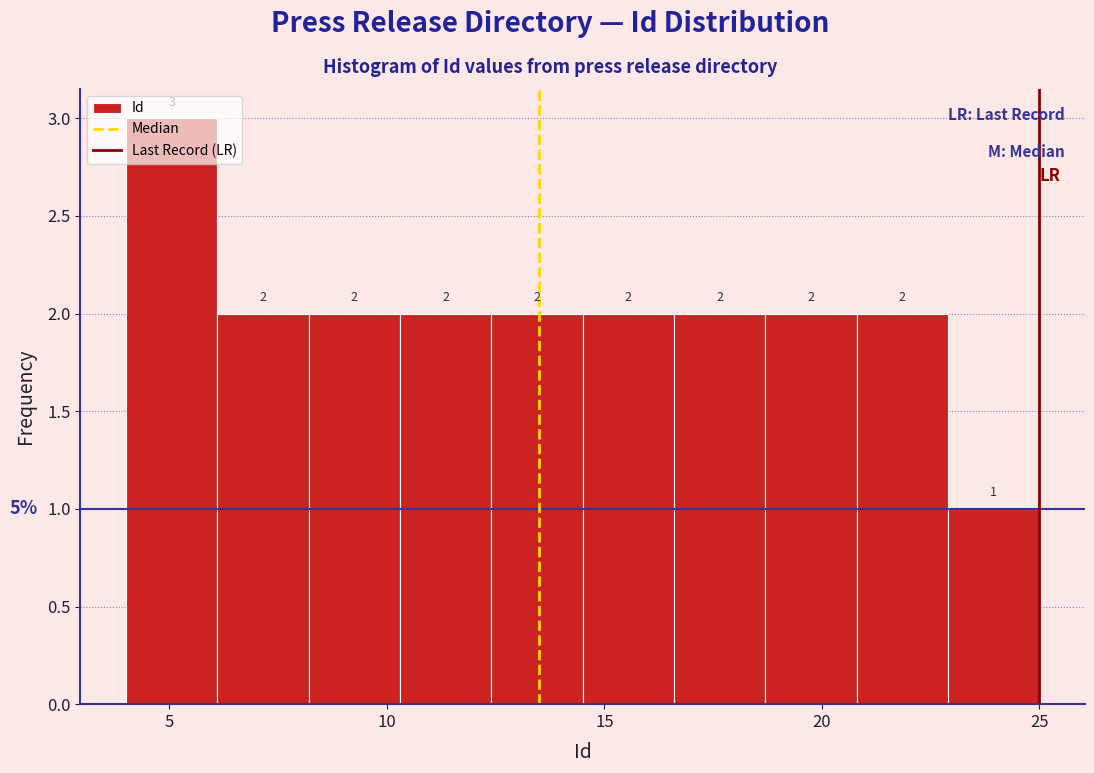

What is the height of the bar covering 10.3 to 12.4 on the x-axis? The bar edges are not printed on the chart, so give them approximately, as read against the axis.

2